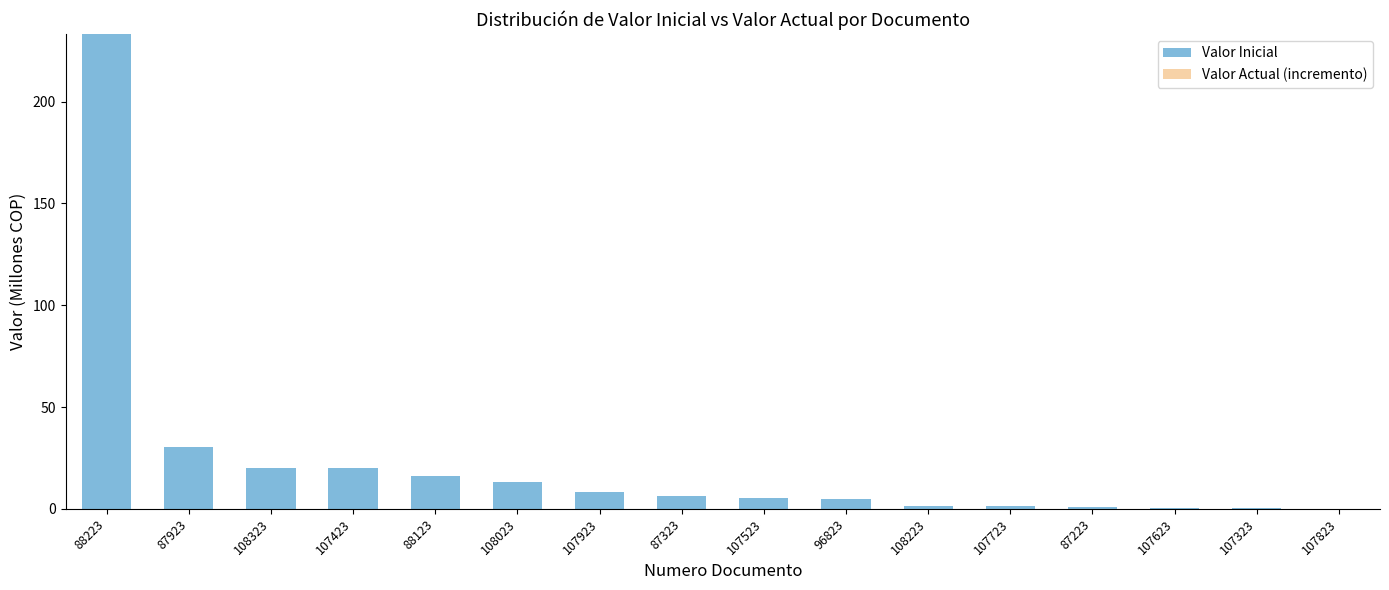

Which label corresponds to the largest value in the chart?

88223